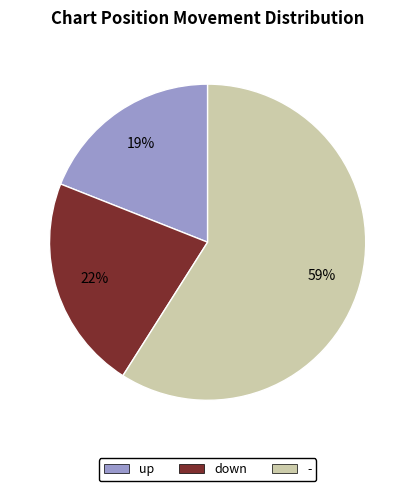

Is it true that - is 59% of the pie?

True